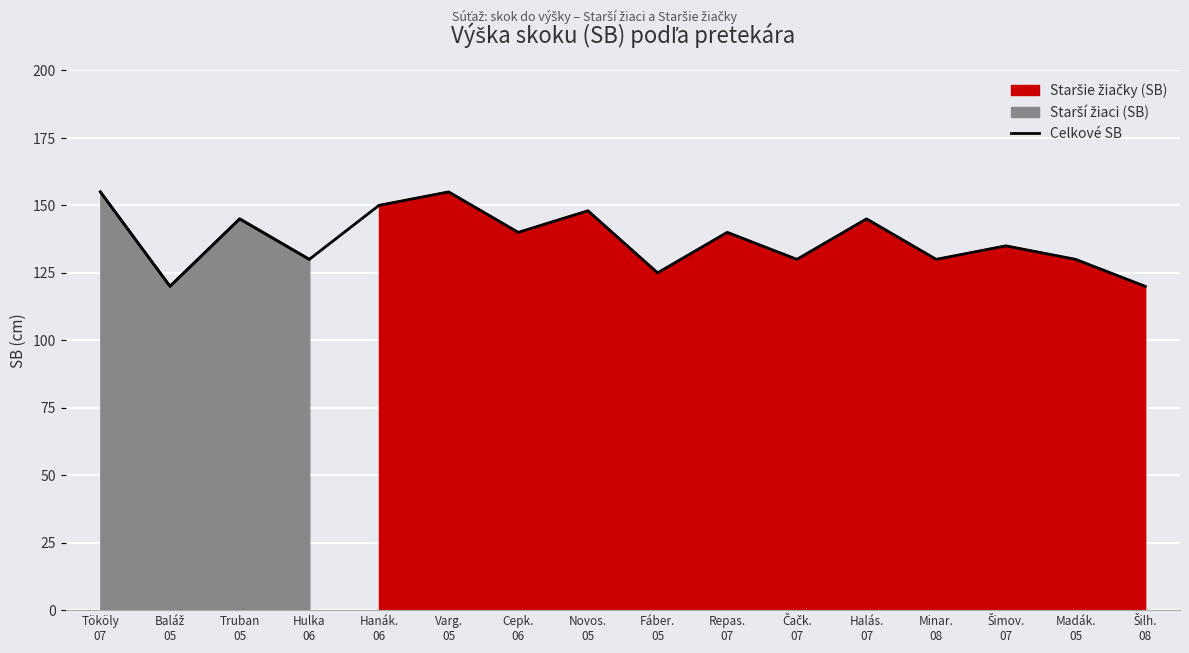

Reading left to right, list all the values displayed in this chart.

Tököly
07=155	Baláž
05=120	Truban
05=145	Hulka
06=130	Hanák.
06=150	Varg.
05=155	Cepk.
06=140	Novos.
05=148	Fáber.
05=125	Repas.
07=140	Čačk.
07=130	Halás.
07=145	Minar.
08=130	Šimov.
07=135	Madák.
05=130	Šilh.
08=120